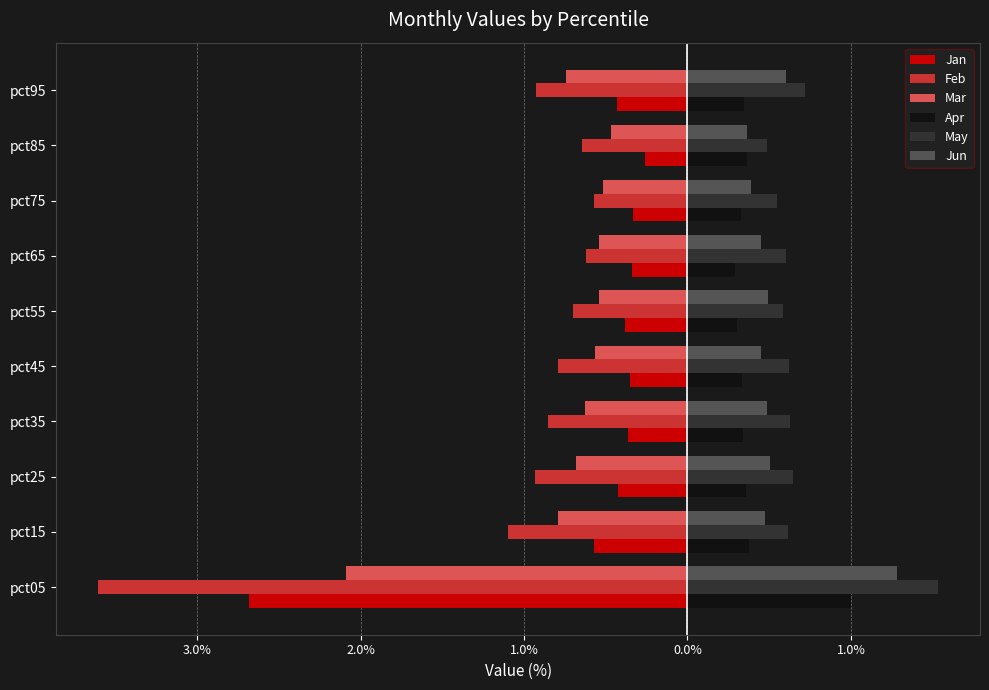

What are all the series names shown in the legend?

Jan, Feb, Mar, Apr, May, Jun